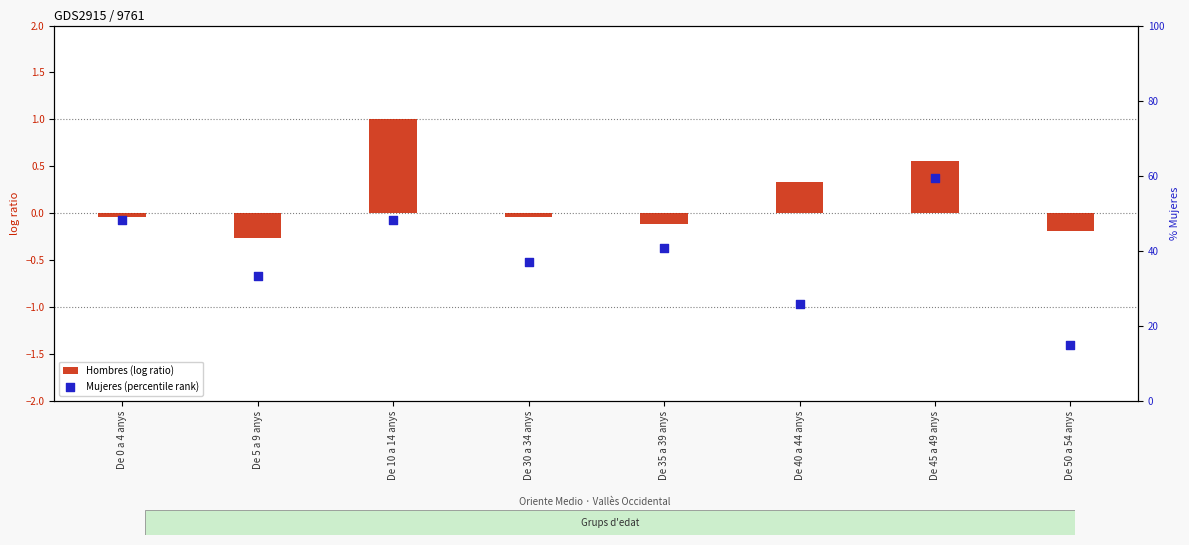

Which series contains the lowest Y value?

Hombres (log ratio)